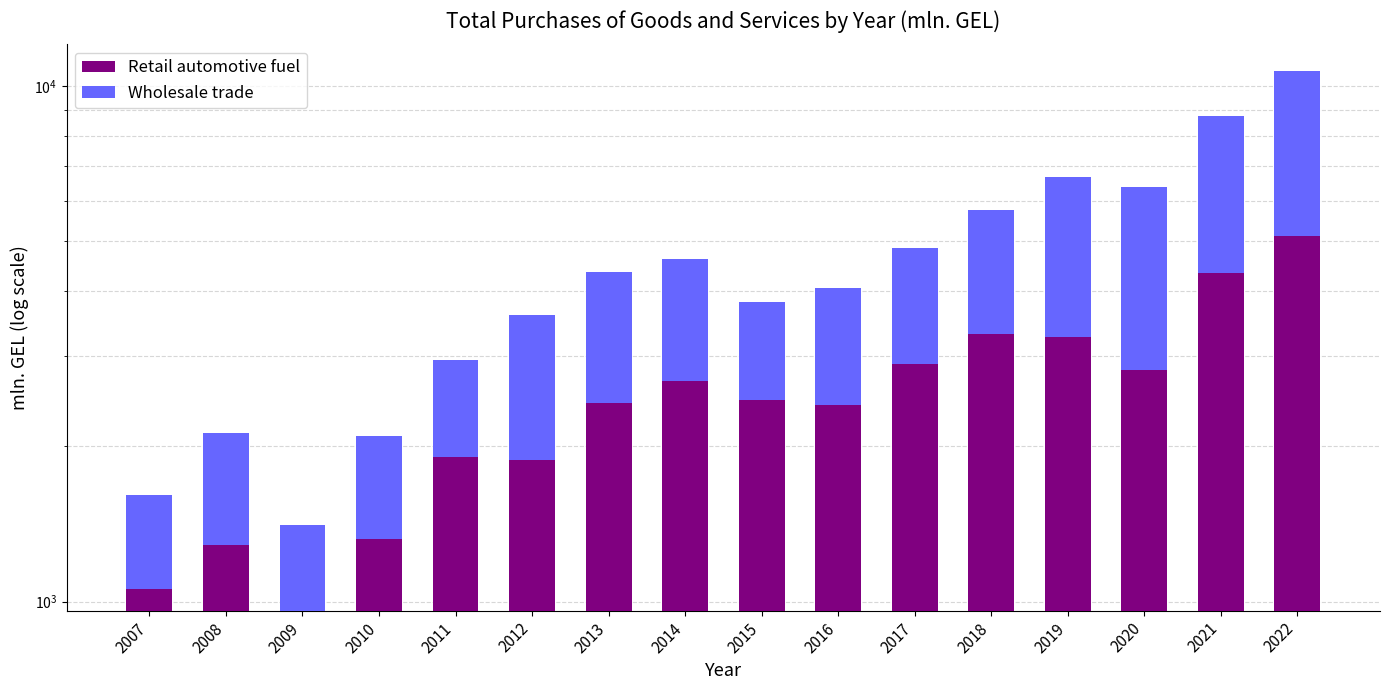

Between 2020 and 2021, which series saw the biggest shift?

Retail automotive fuel